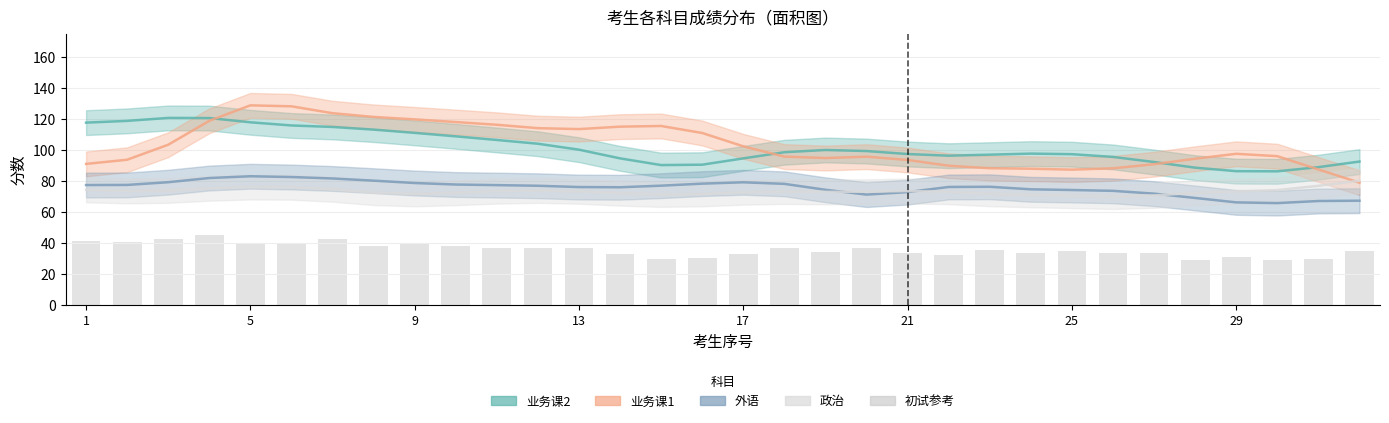

The value at 19 is 23.6. True or false?

False